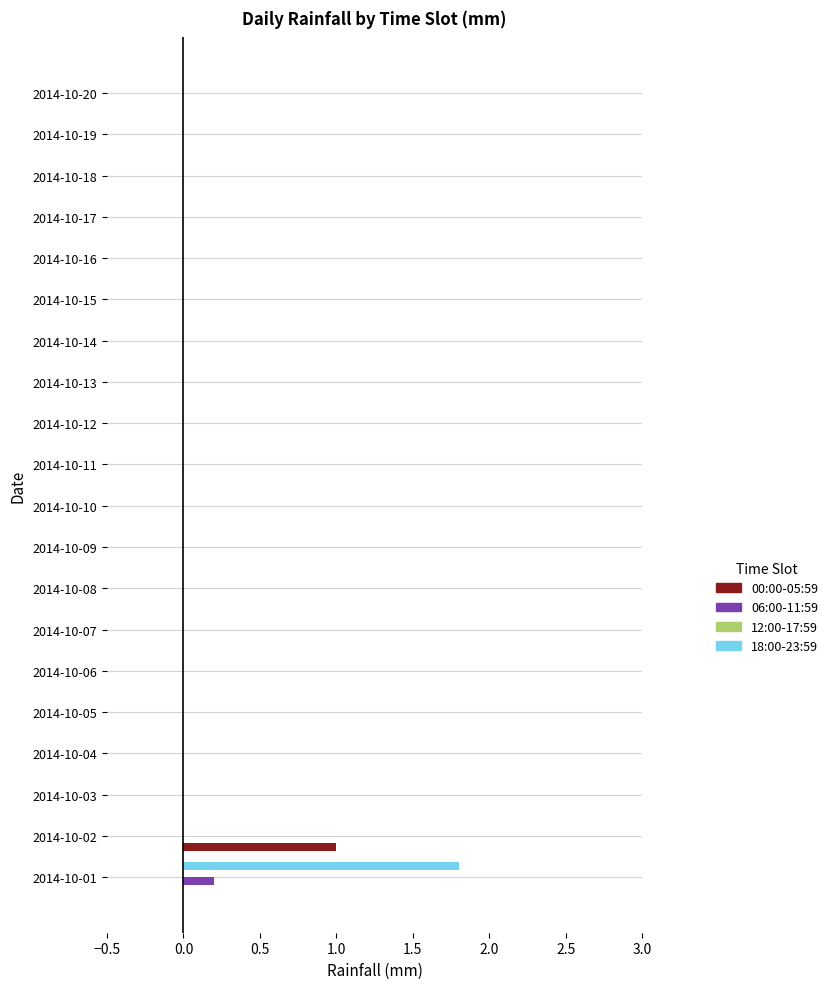

At which category is the sum across all series the highest?

2014-10-01